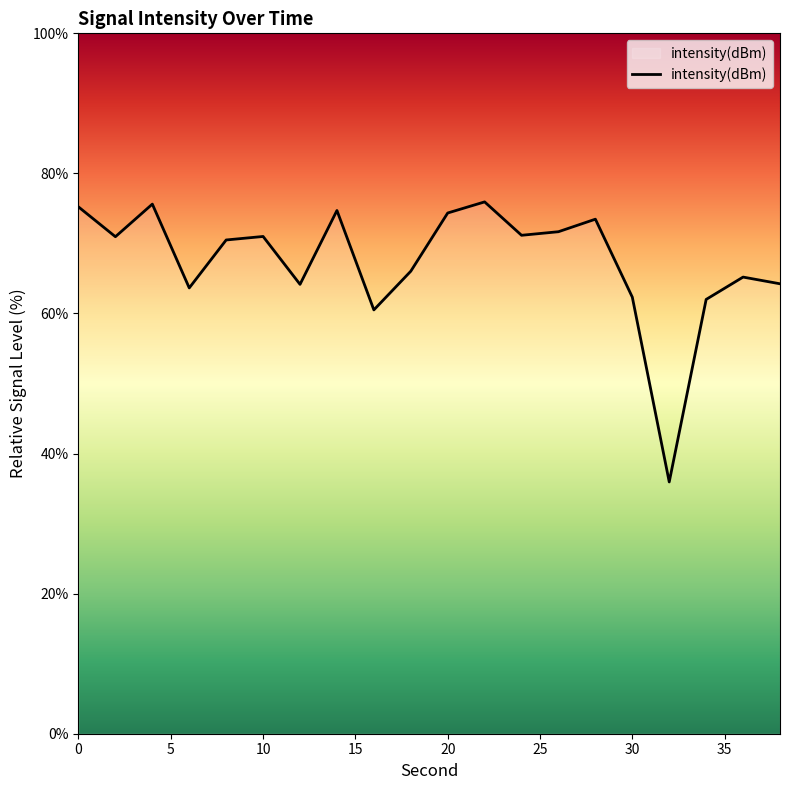

How many lines are shown in the chart?

1